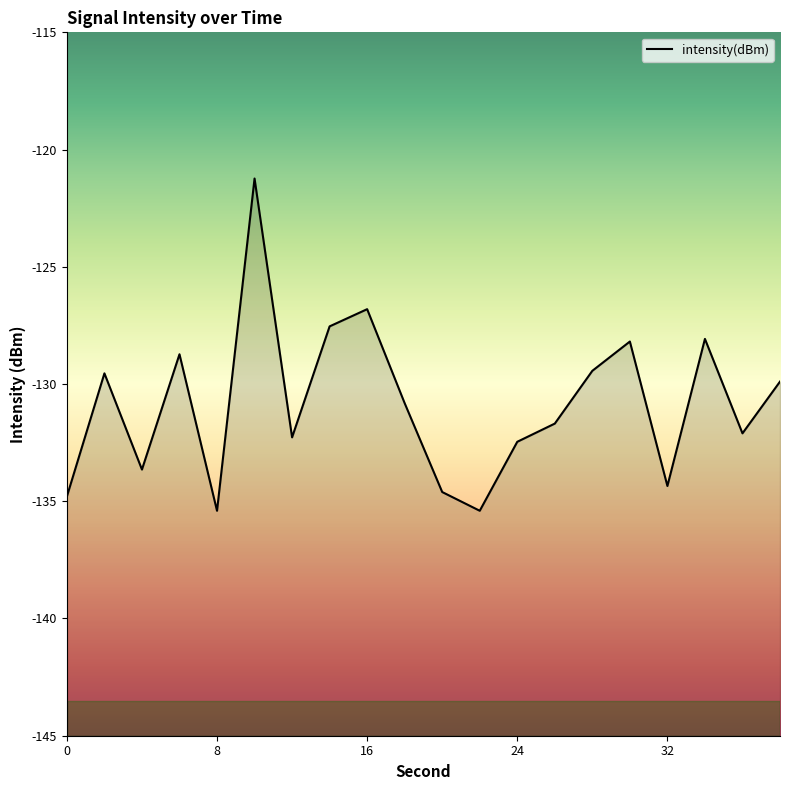

What is the minimum value shown in the chart?

-135.4